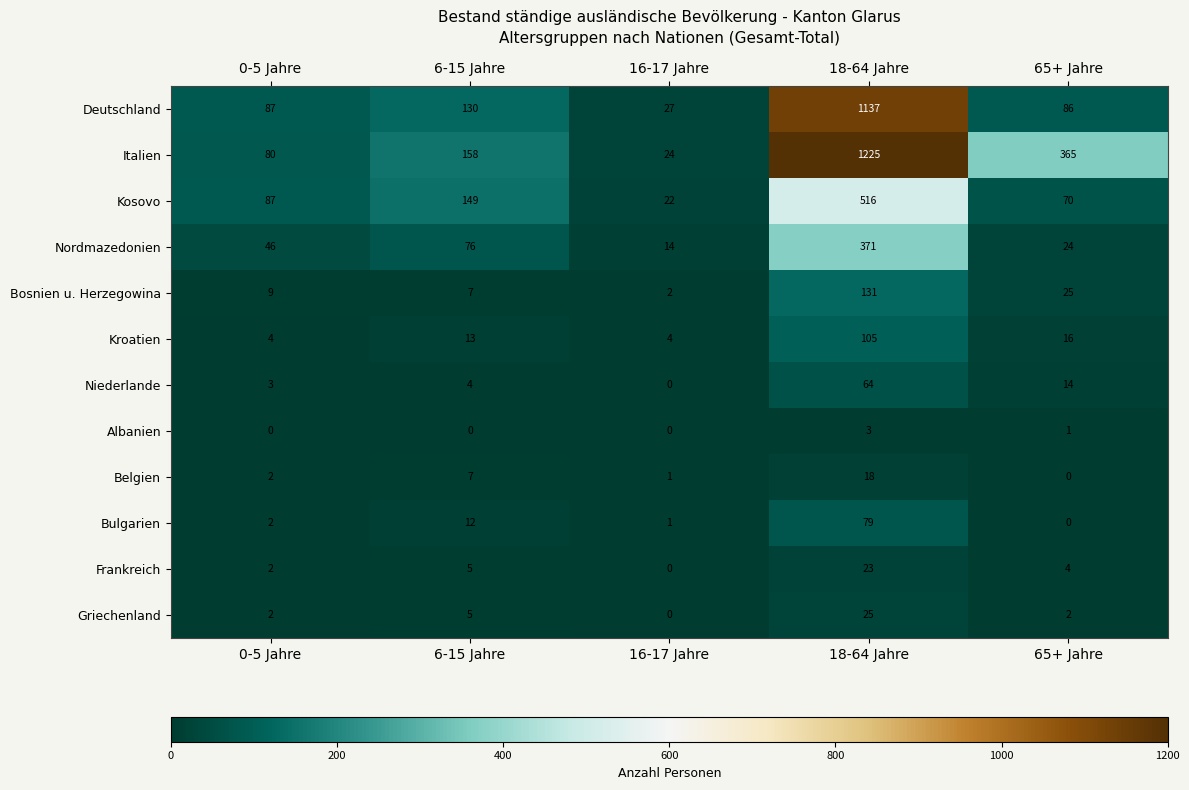

Which series has the largest total across all categories?

Italien